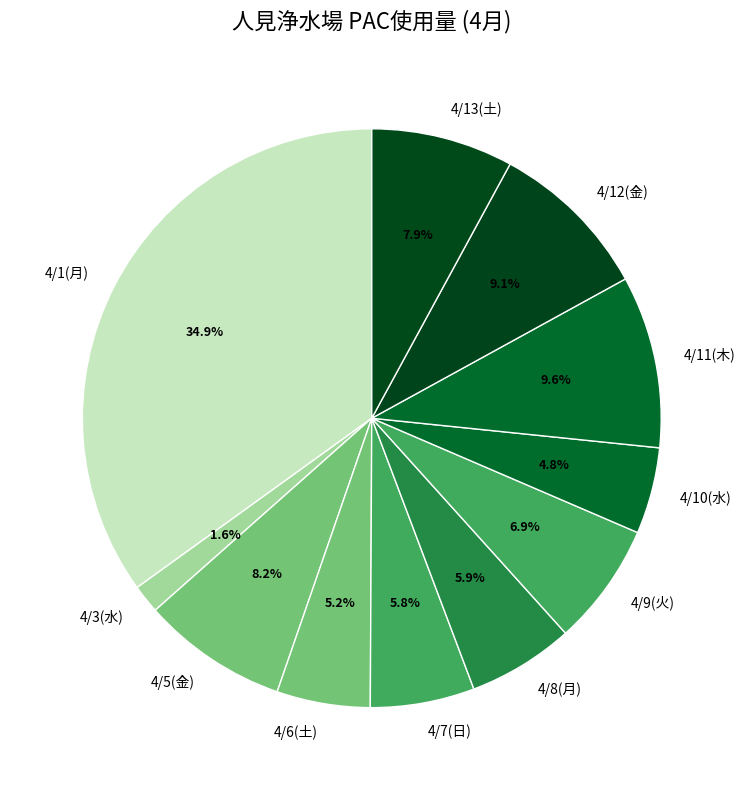

Approximately how many times larger is the value at 4/5(金) compared to 4/8(月)?

1.4